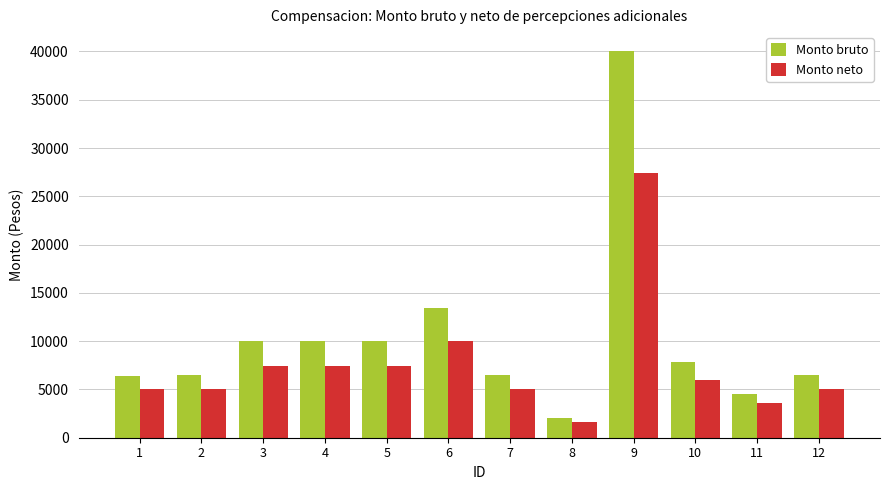

What is the sum of the Monto neto values at 10 and 2?

11000.0